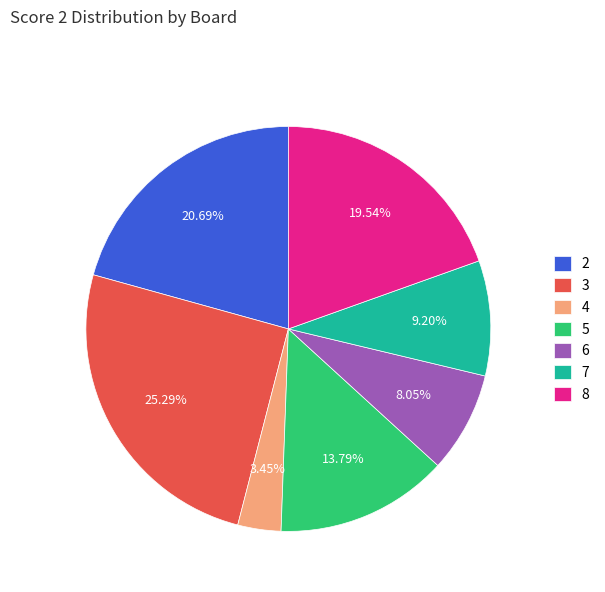

Is the sum of 4 and 8 greater than half?

No